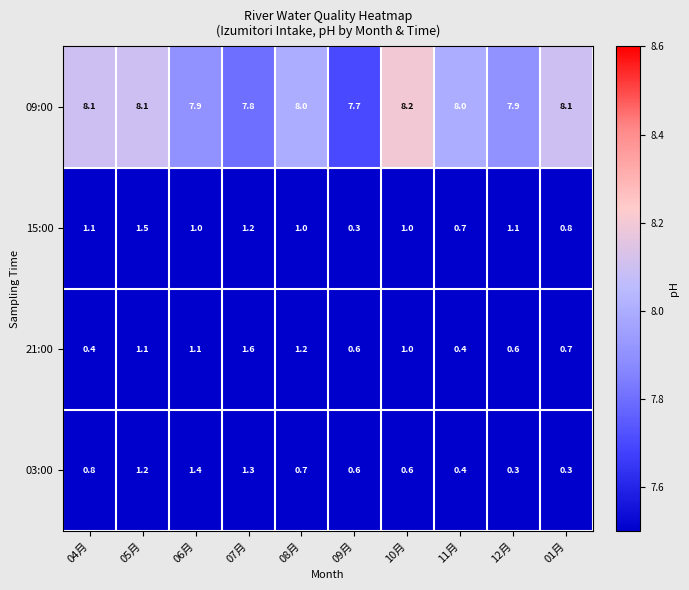

Between 08月 and 12月, which series saw the biggest shift?

21:00